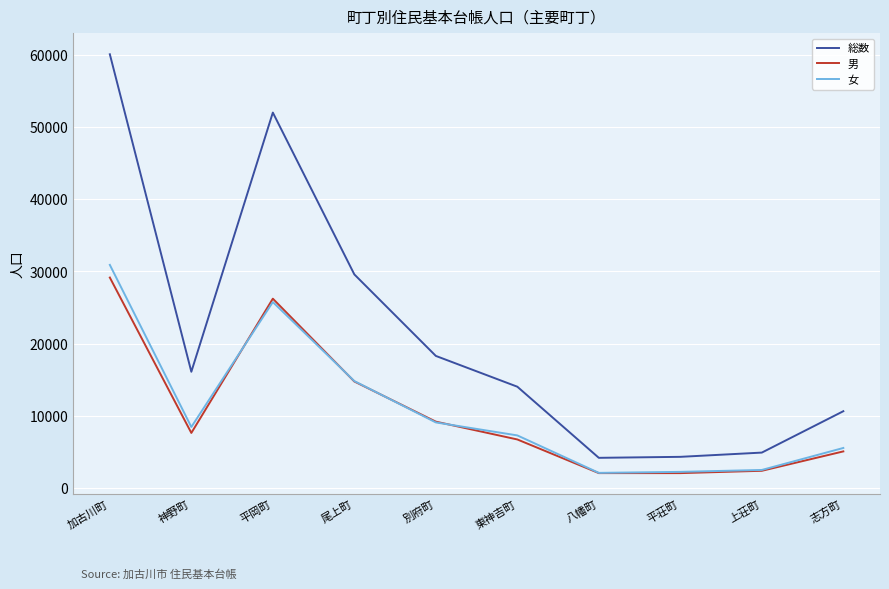

At which category is the sum across all series the highest?

加古川町